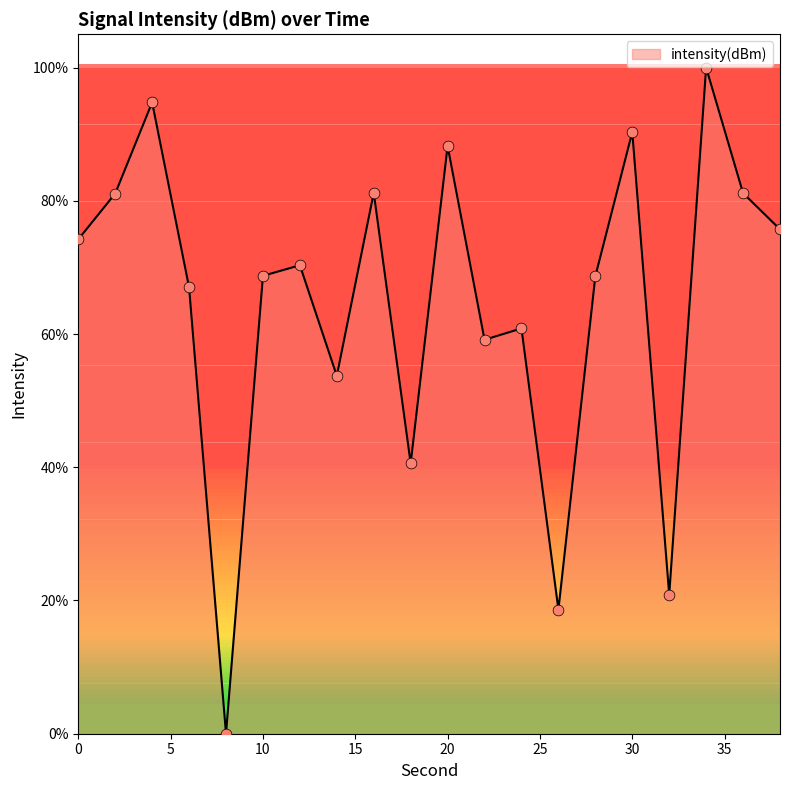

What is the difference between the maximum and minimum values?

100.0